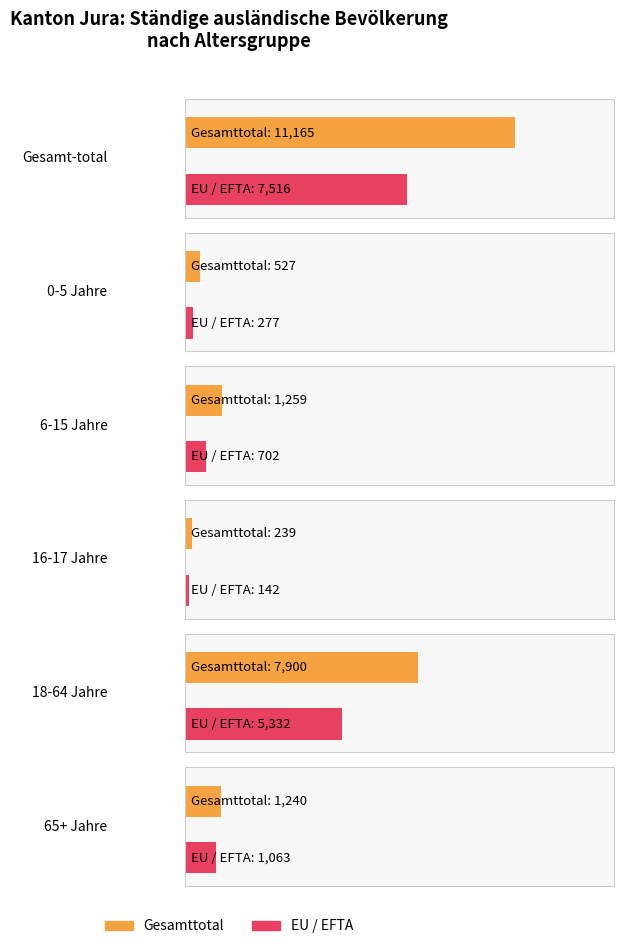

What is the label of the 1st bar from the left?

Gesamt-total